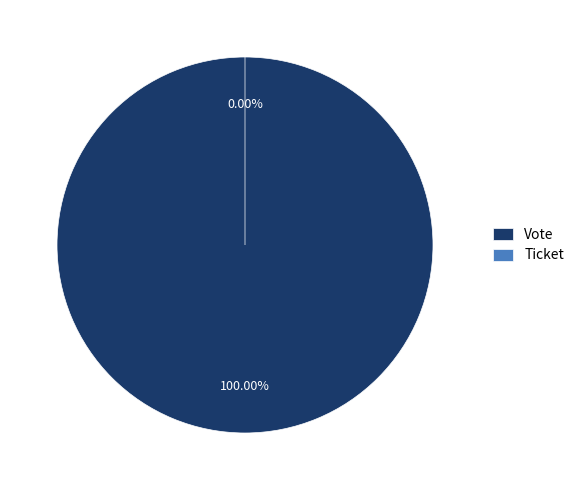

Is Ticket the majority of the pie?

No